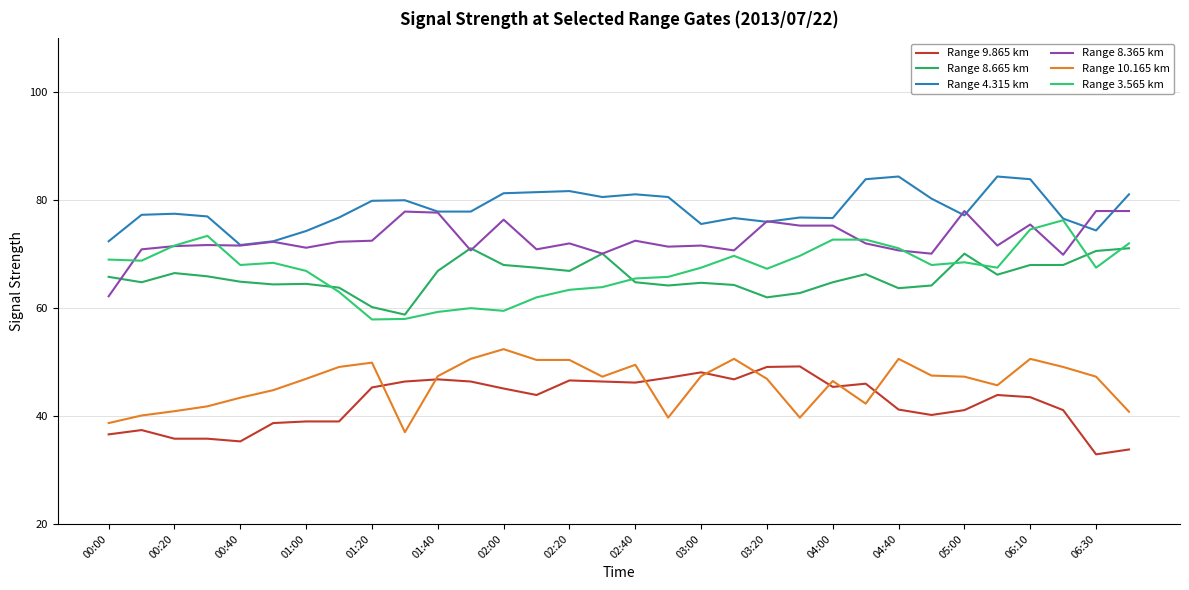

What is the difference between the second highest and second lowest values in the Range 4.315 km series?

12.0